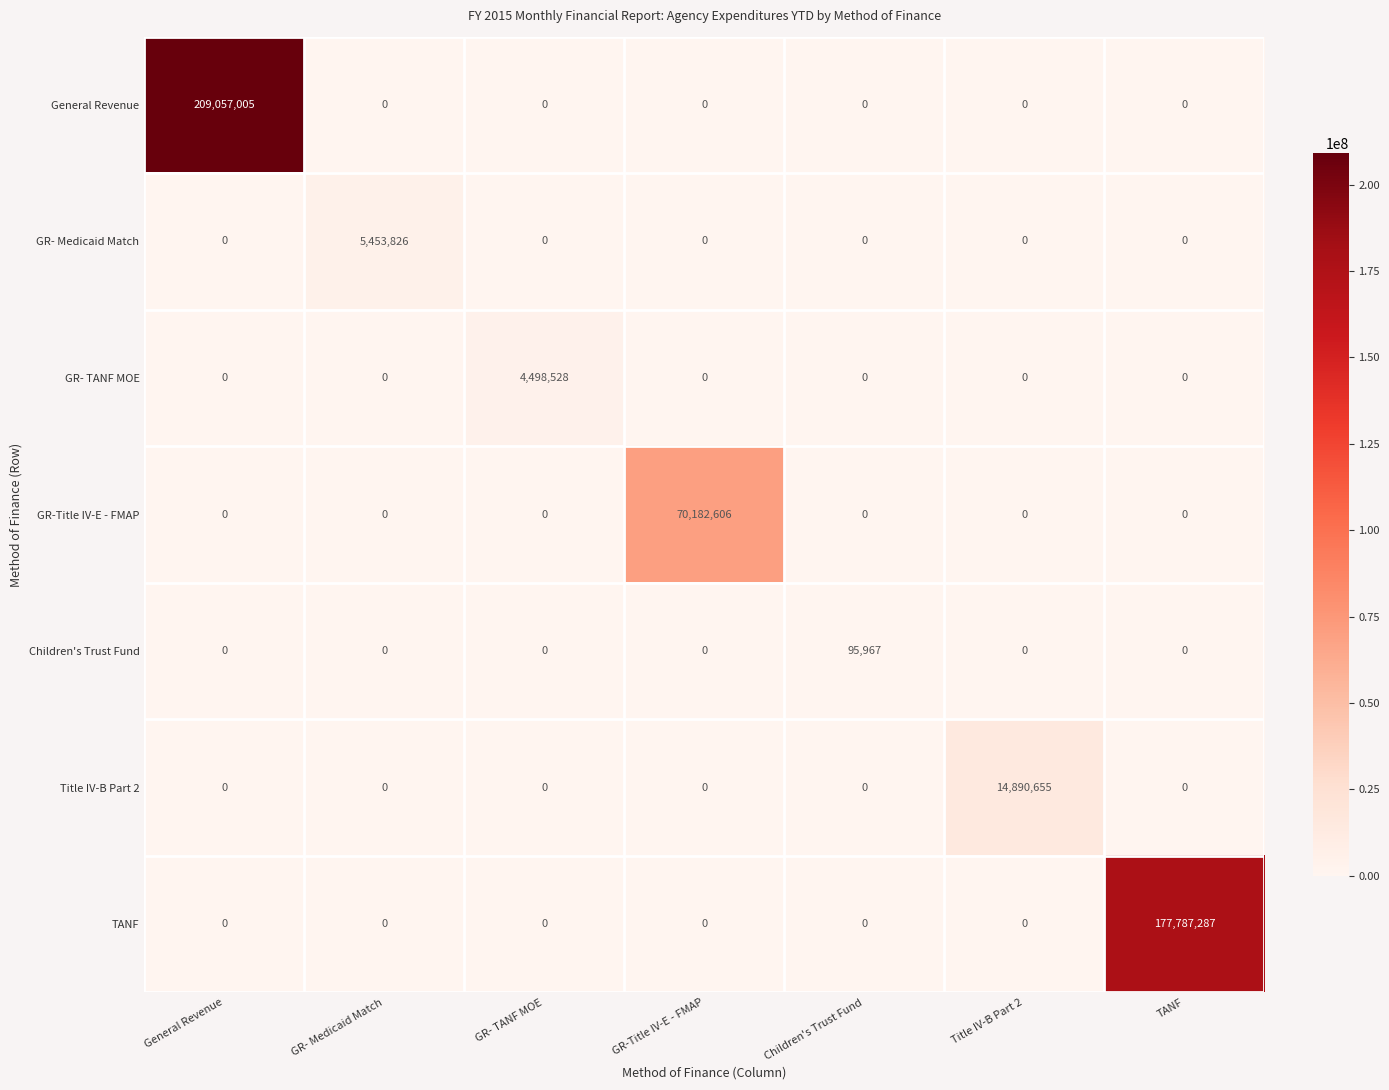

Count the number of data series in this chart.

7